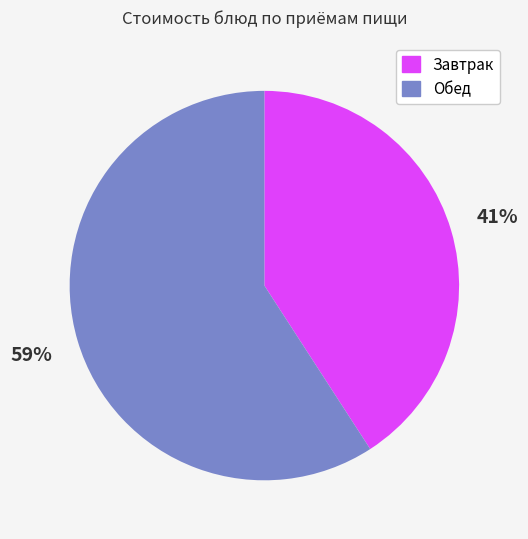

Which category has the smallest portion of the pie?

Завтрак